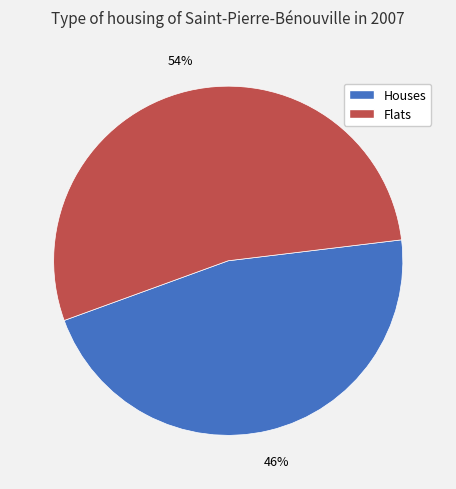

Combined, do Houses and Flats account for over 50%?

Yes